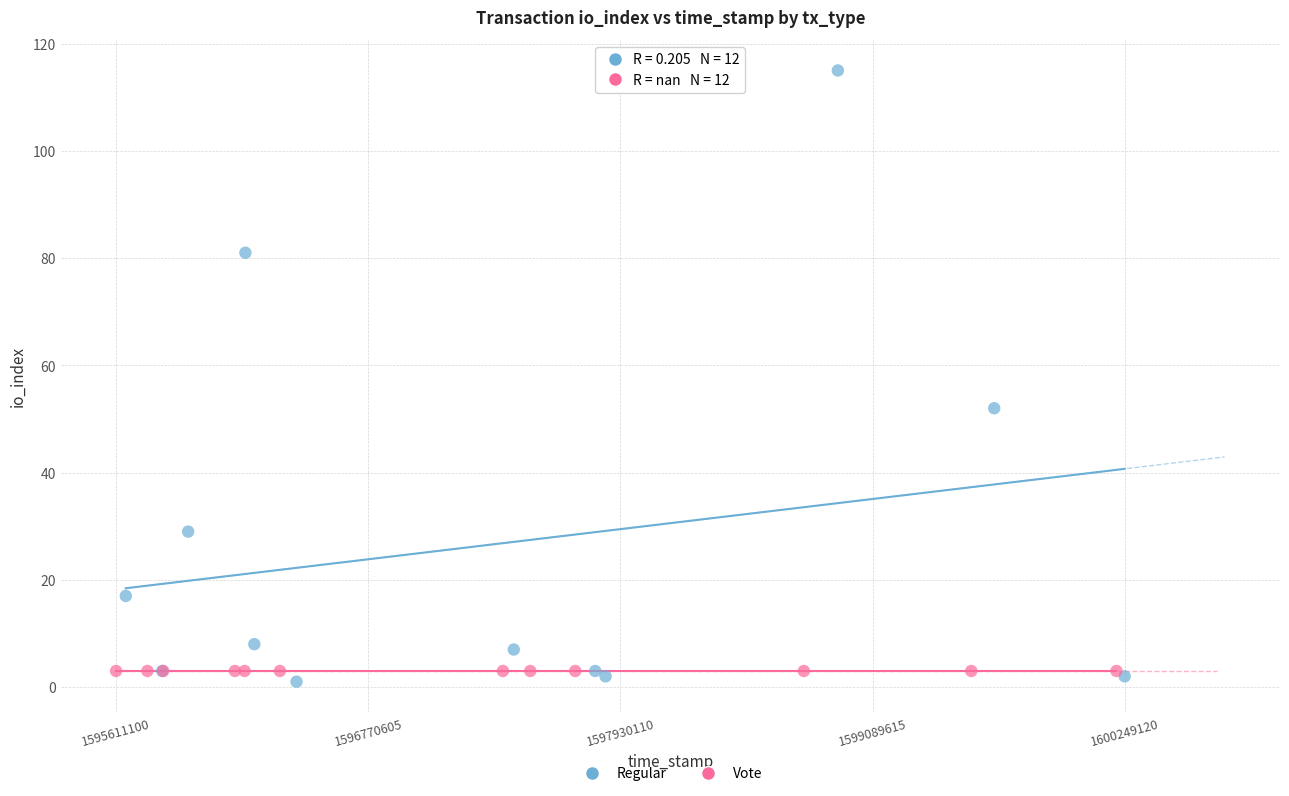

Which series reaches the maximum Y coordinate?

Regular